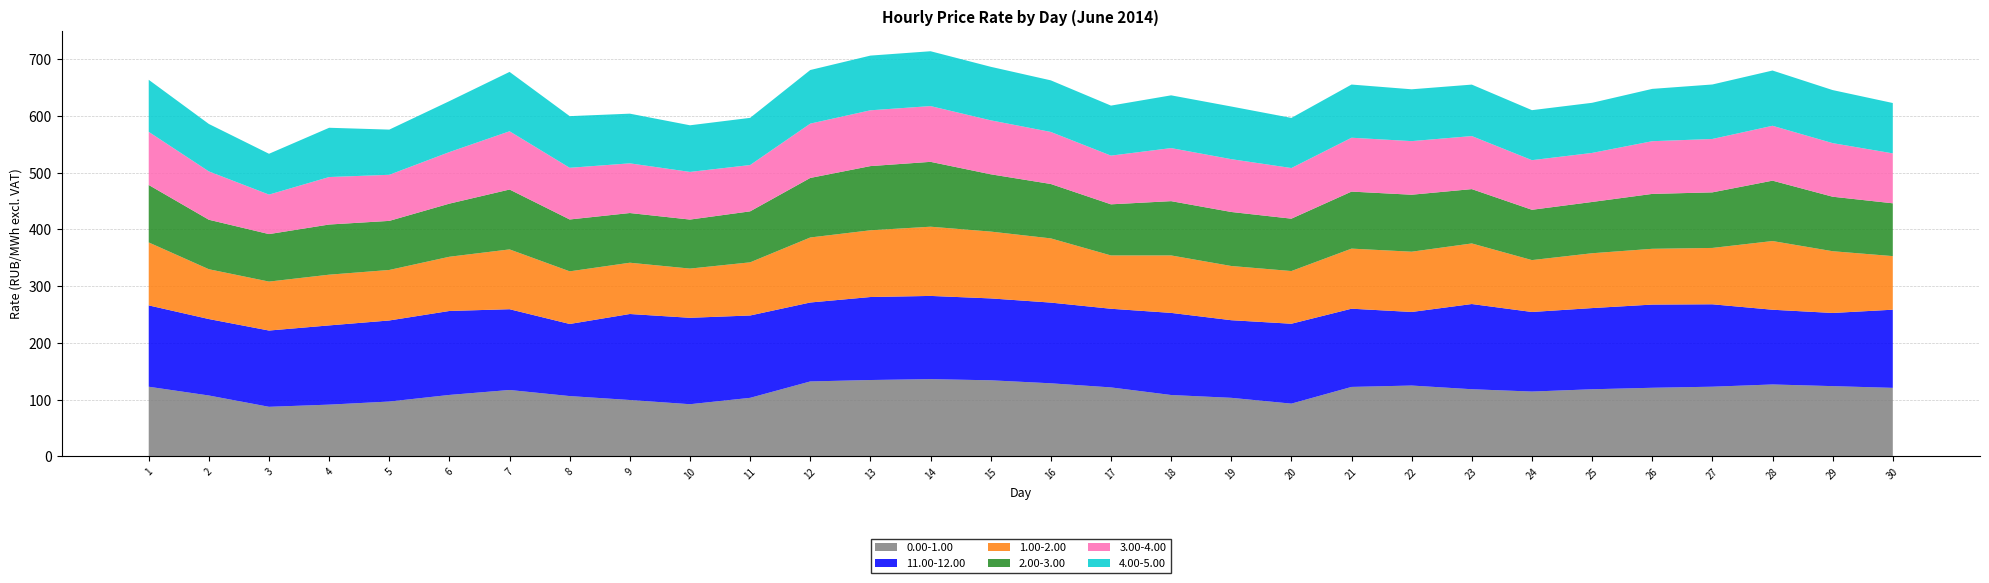

Reading left to right, transcribe all the data shown in this chart.

0.00-1.00: 1=122.8	2=107.3	3=87.4	4=91.2	5=96.7	6=108.3	7=117.1	8=106.3	9=99.4	10=92.0	11=103.2	12=132.1	13=134.6	14=136.2	15=134.1	16=128.8	17=121.6	18=108.2	19=103.2	20=93.0	21=122.5	22=124.9	23=118.4	24=114.3	25=118.3	26=121.0	27=122.8	28=126.8	29=123.8	30=120.8
11.00-12.00: 1=143.3	2=134.7	3=134.4	4=139.6	5=142.8	6=148.0	7=142.3	8=127.1	9=151.5	10=152.3	11=145.1	12=139.1	13=146.2	14=146.7	15=144.3	16=142.2	17=138.6	18=144.7	19=136.8	20=140.8	21=137.8	22=129.7	23=150.1	24=140.2	25=143.1	26=146.6	27=145.2	28=131.7	29=128.9	30=137.7
1.00-2.00: 1=110.9	2=87.8	3=86.3	4=89.4	5=89.0	6=95.5	7=105.4	8=92.7	9=90.3	10=86.7	11=93.7	12=114.6	13=117.6	14=122.0	15=117.7	16=113.1	17=93.9	18=101.2	19=95.5	20=92.8	21=105.9	22=106.2	23=106.7	24=91.4	25=96.6	26=98.3	27=99.3	28=121.0	29=108.8	30=94.4
2.00-3.00: 1=101.2	2=87.2	3=83.7	4=88.4	5=86.5	6=93.6	7=105.5	8=91.4	9=87.6	10=86.4	11=89.8	12=104.9	13=113.1	14=114.3	15=101.0	16=95.9	17=90.1	18=95.7	19=95.2	20=92.3	21=100.5	22=100.4	23=95.8	24=88.7	25=90.4	26=96.7	27=97.9	28=106.4	29=96.0	30=93.1
3.00-4.00: 1=93.6	2=85.2	3=69.6	4=83.7	5=81.2	6=90.9	7=102.6	8=91.1	9=87.5	10=84.0	11=81.6	12=95.7	13=98.3	14=98.2	15=95.1	16=91.7	17=85.8	18=93.5	19=93.1	20=89.2	21=94.9	22=94.5	23=93.5	24=87.4	25=86.4	26=92.9	27=94.1	28=96.7	29=94.4	30=88.0
4.00-5.00: 1=91.7	2=83.6	3=72.0	4=86.8	5=79.6	6=89.8	7=104.6	8=91.0	9=87.5	10=82.2	11=83.2	12=94.4	13=96.4	14=96.6	15=94.3	16=90.9	17=88.2	18=93.0	19=92.8	20=88.3	21=93.7	22=91.3	23=90.7	24=88.1	25=88.3	26=92.2	27=96.0	28=97.4	29=93.5	30=88.7